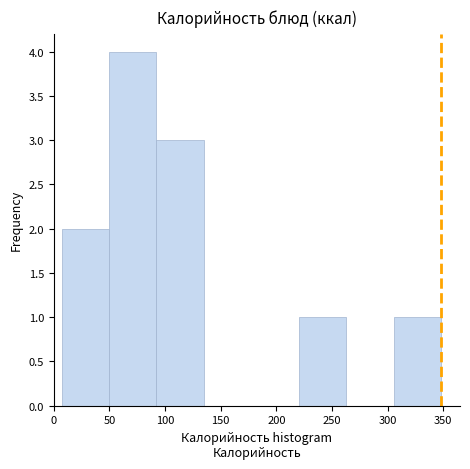

Which range on the x-axis has the tallest bar?

50 to 90